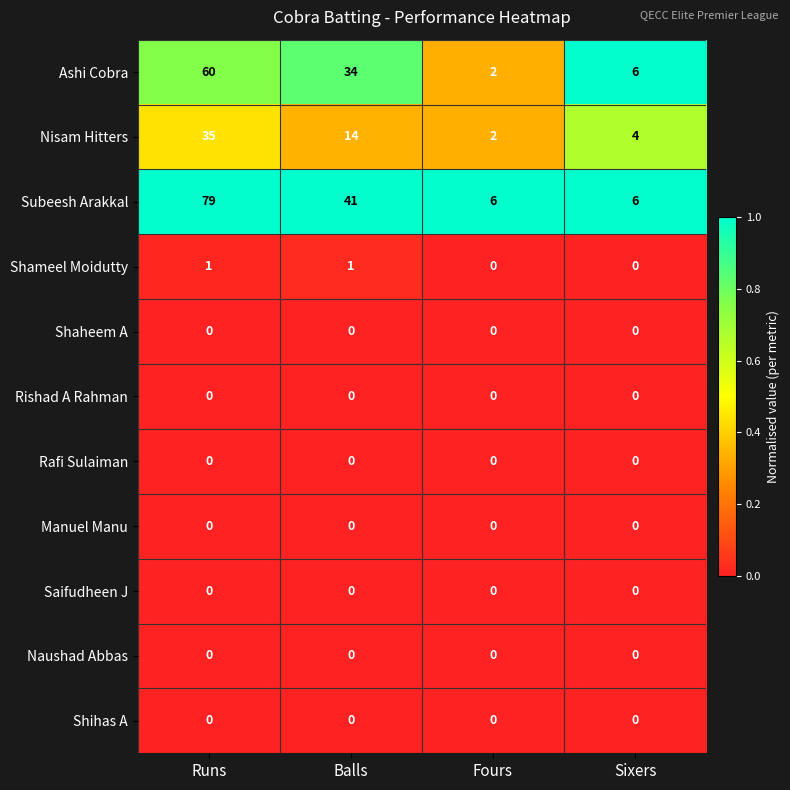

True or false: Ashi Cobra has a value of 2 at Fours.

True